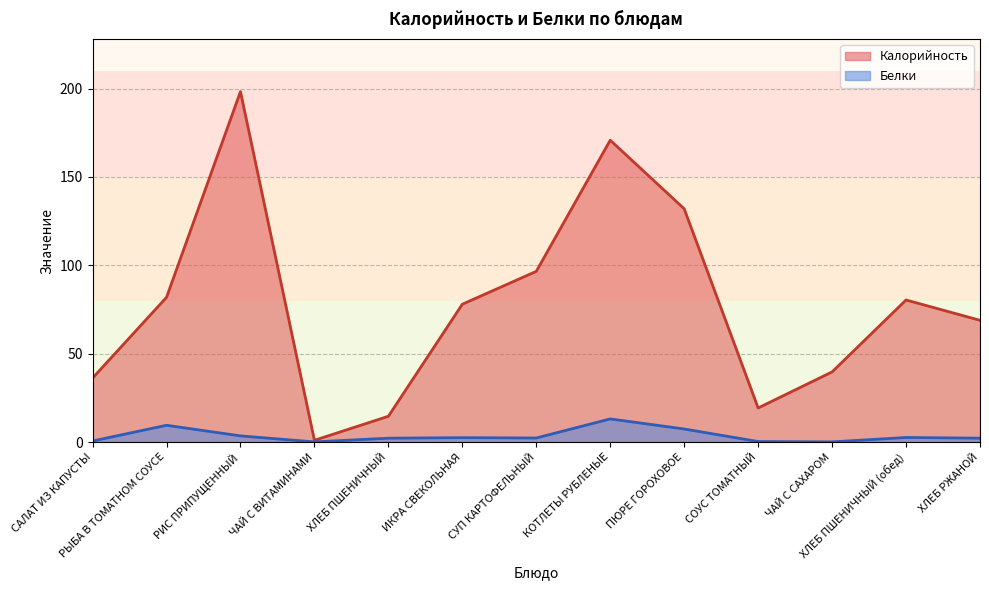

What is the label of the 5th point from the left?

ХЛЕБ ПШЕНИЧНЫЙ